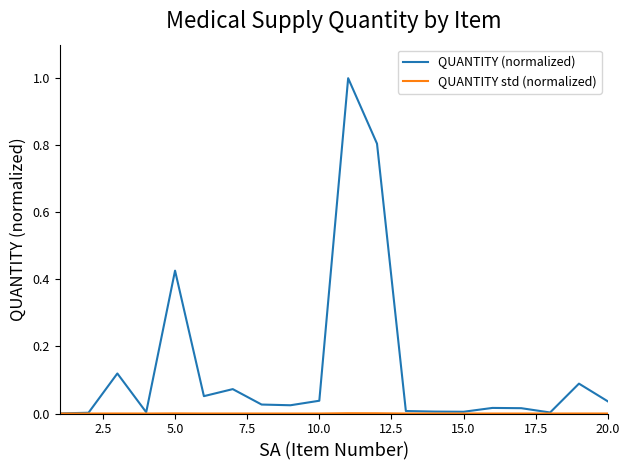

Which series has the widest spread of values?

QUANTITY (normalized)